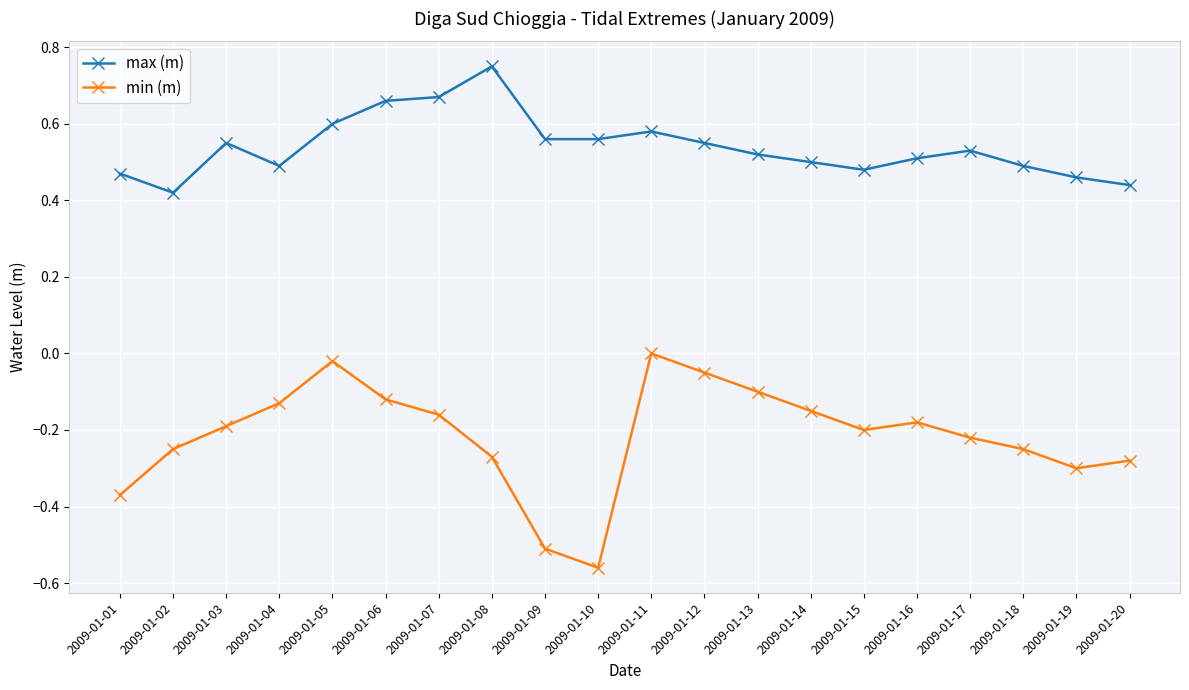

The min (m) series shows -0.1 at 2009-01-14. True or false?

True